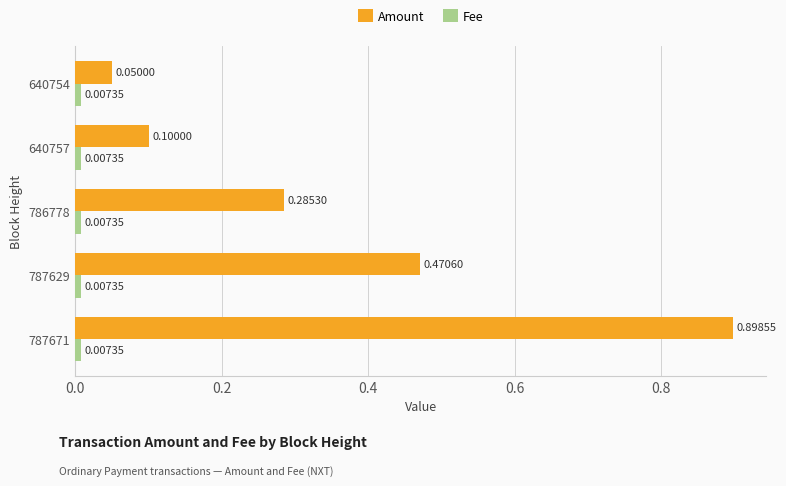

Which series has the largest total across all categories?

Amount